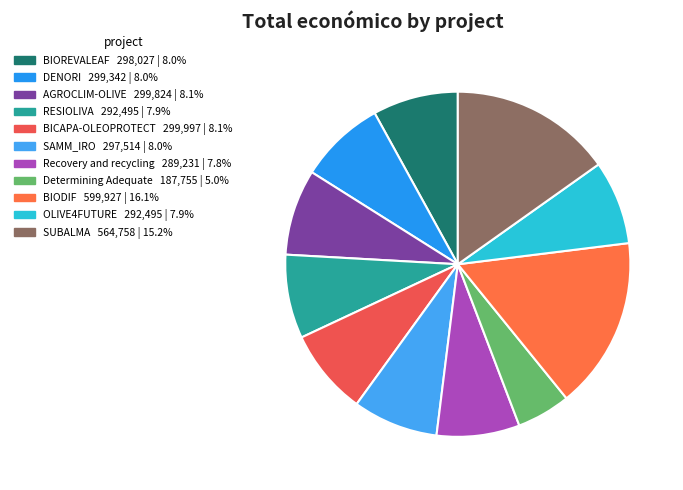

Which category has the biggest portion of the pie?

BIODIF